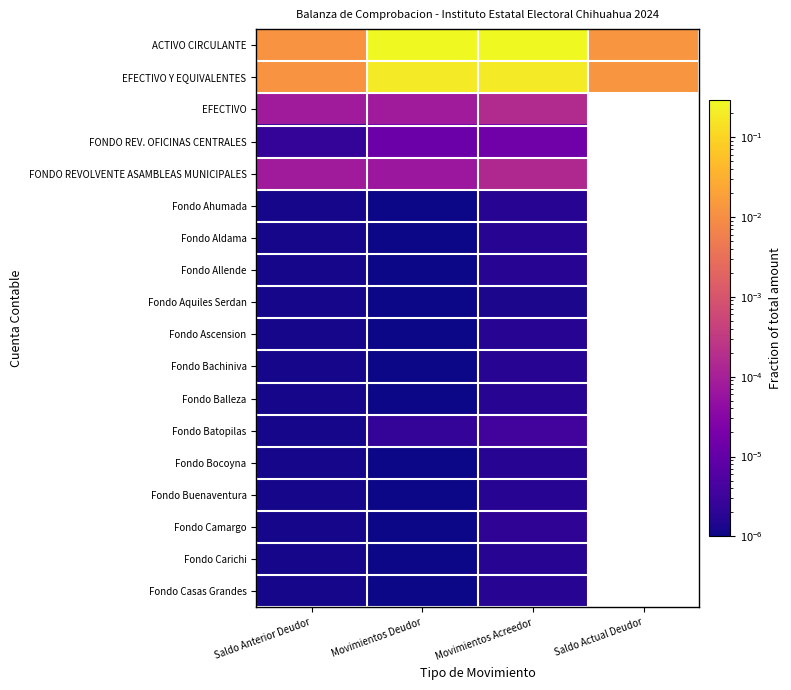

List the labels in order of EFECTIVO value, largest first.

Movimientos Acreedor, Saldo Anterior Deudor, Saldo Actual Deudor, Movimientos Deudor